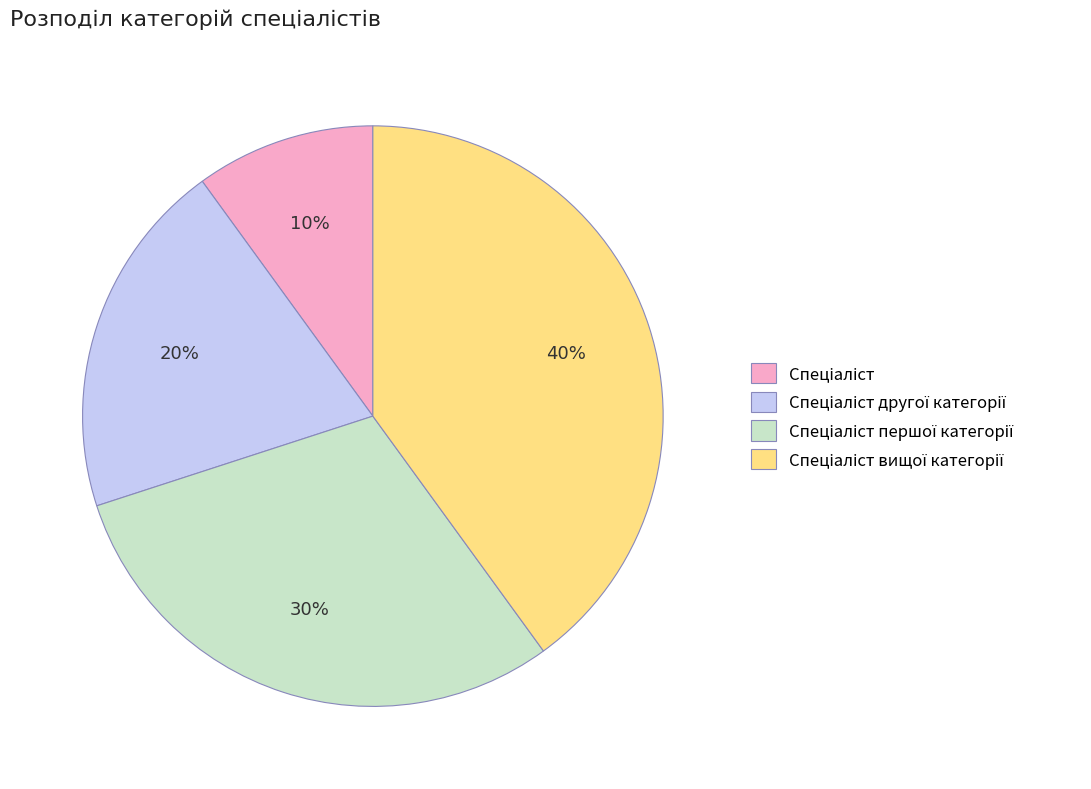

How many slices are in this pie chart?

4